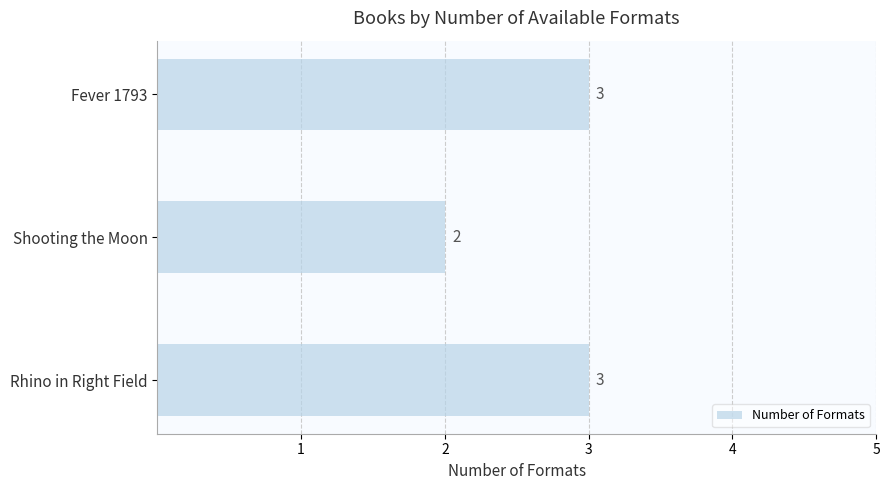

What is the minimum value shown in the chart?

2